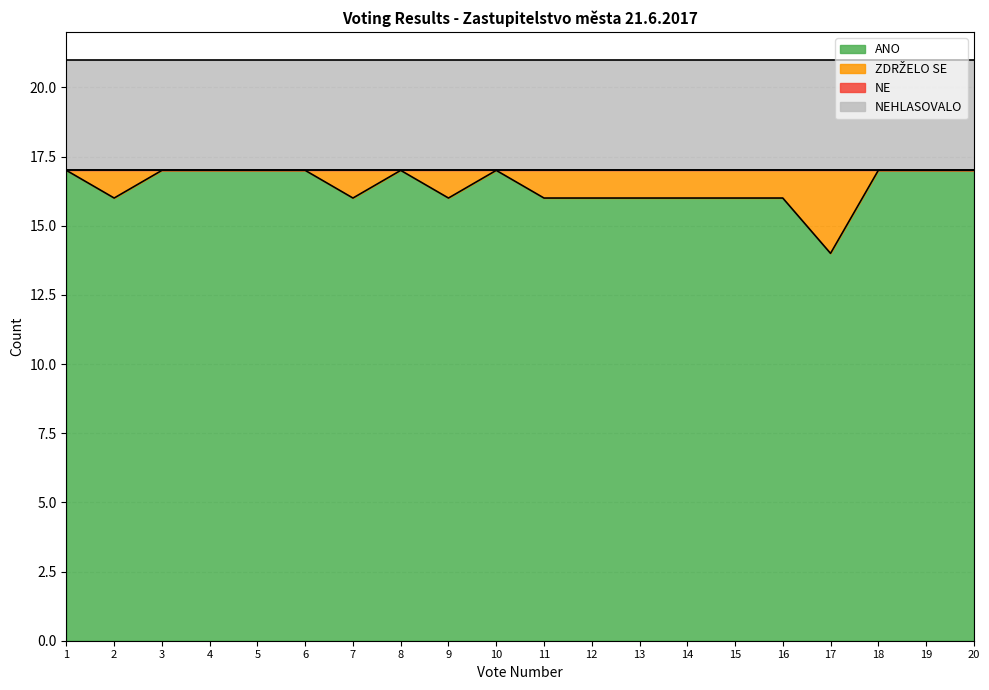

At which category does ZDRŽELO SE reach its first local valley?

8